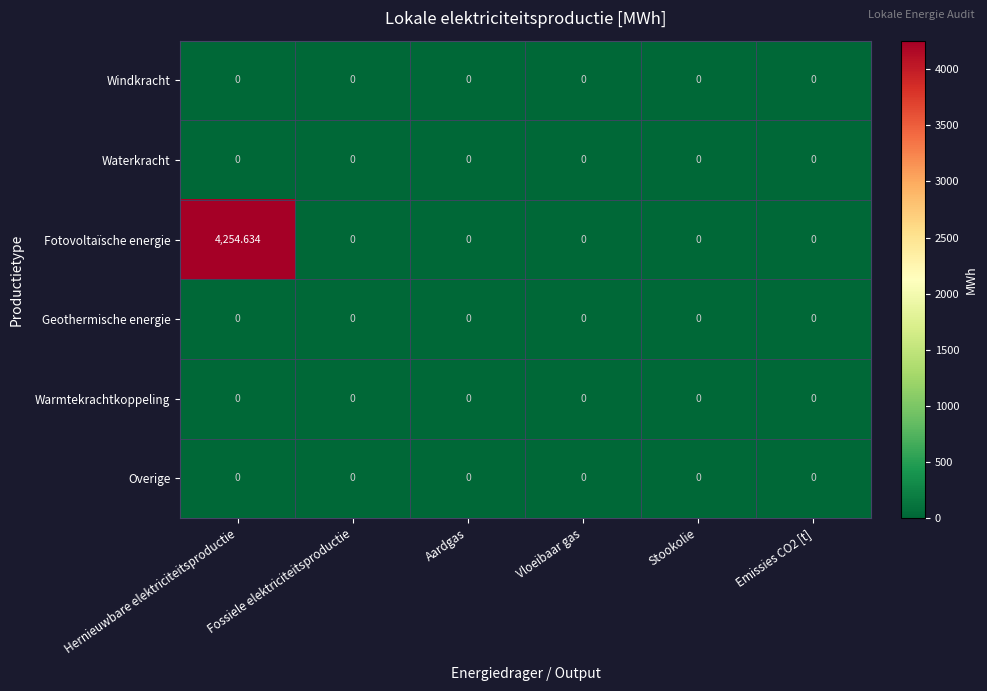

Which series has the largest total across all categories?

Fotovoltaïsche energie